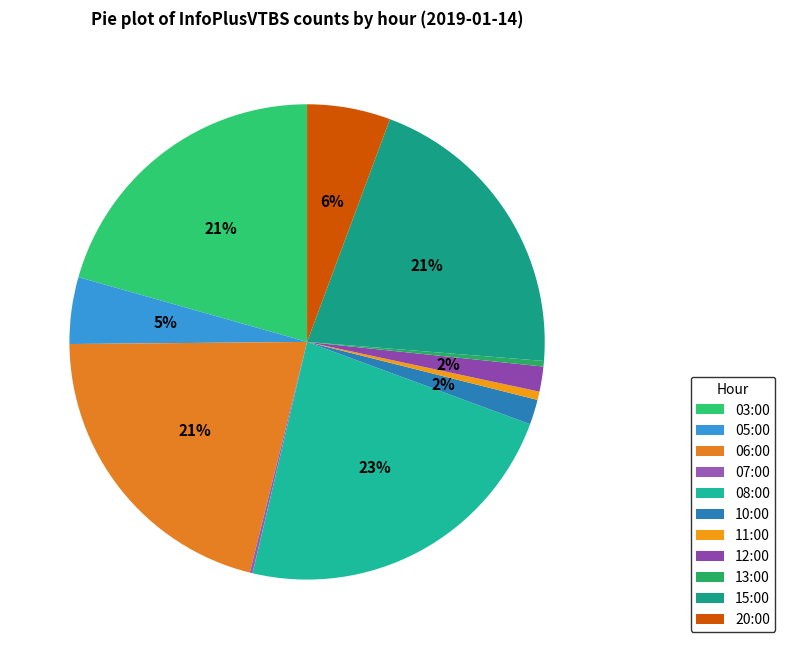

Count the number of slices in the pie.

11